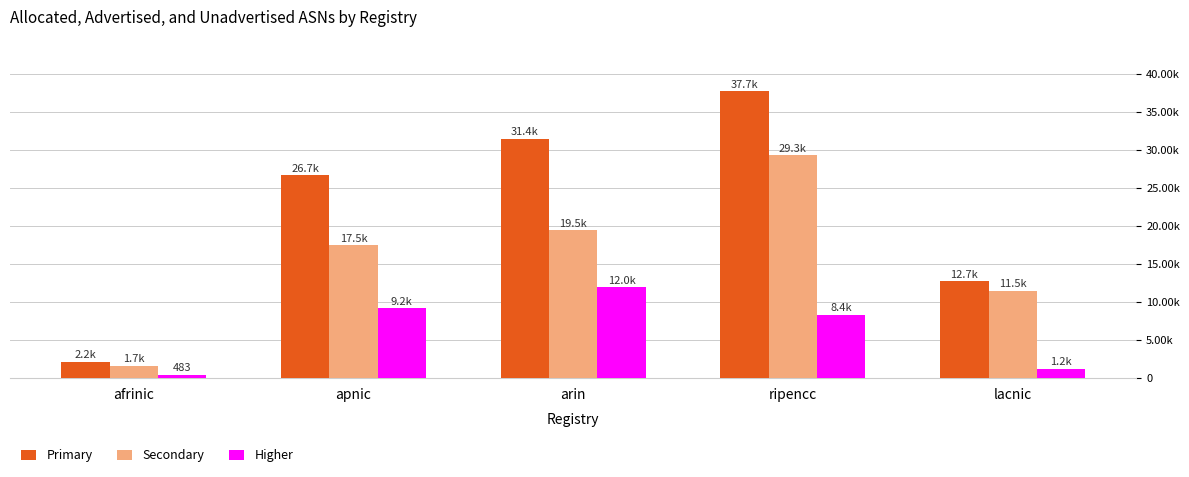

What is the difference between the Primary values at lacnic and afrinic?

10575